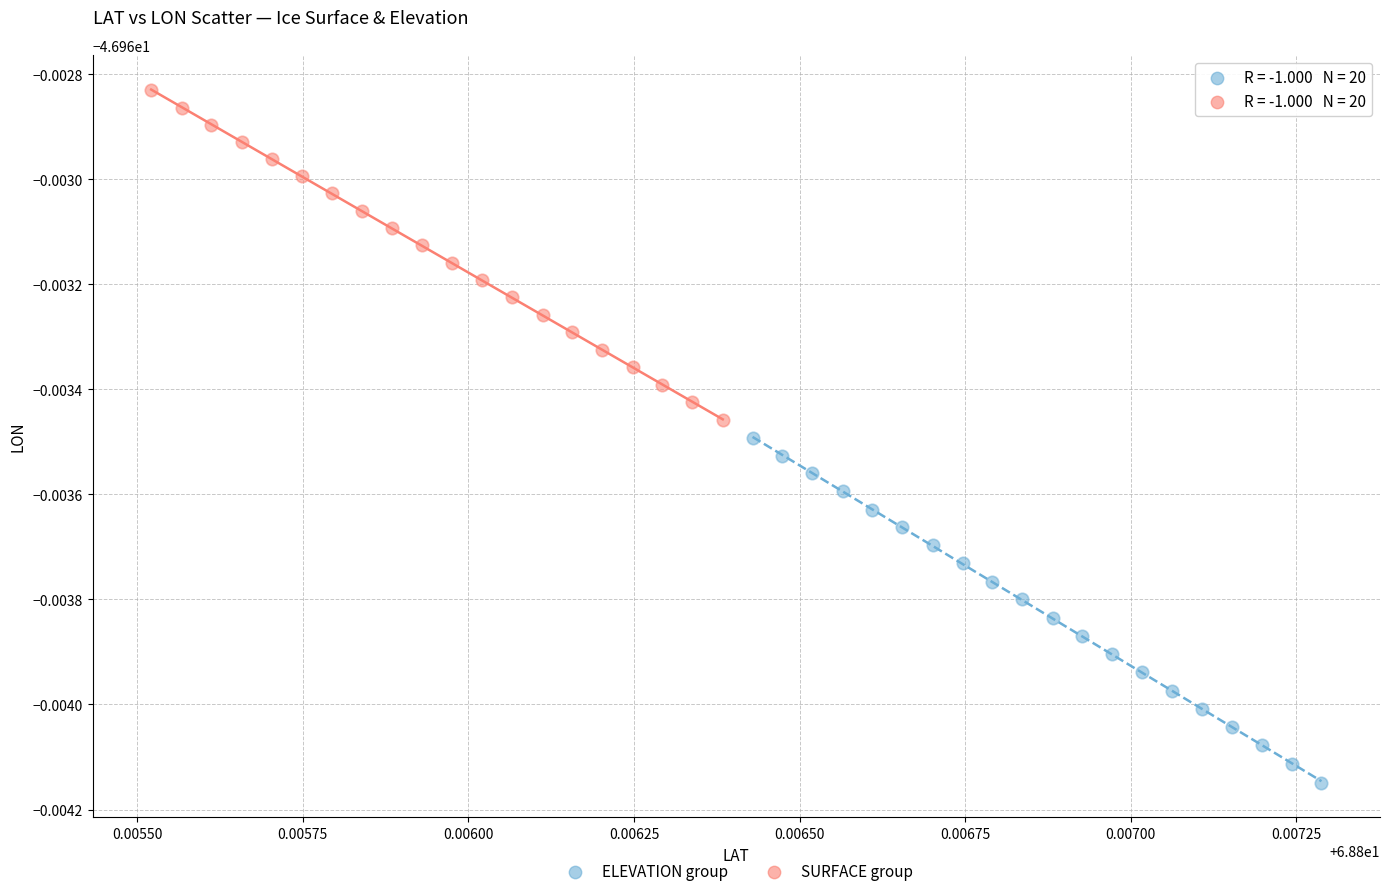

What are all the series names shown in the legend?

ELEVATION group, SURFACE group